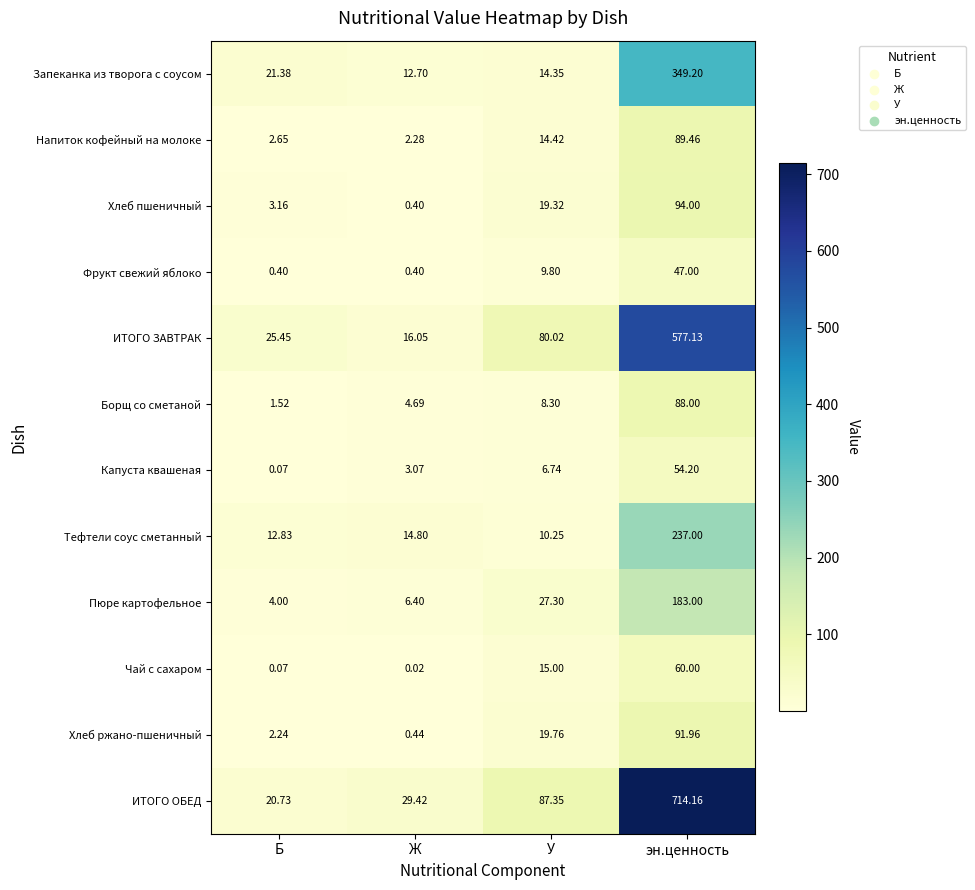

At which category is the sum across all series the highest?

эн.ценность